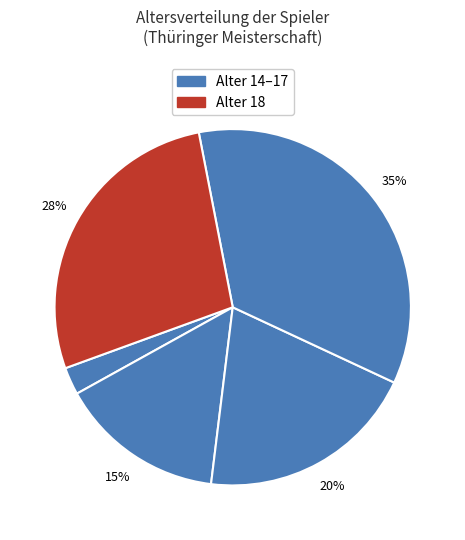

Does any single category account for the majority?

No